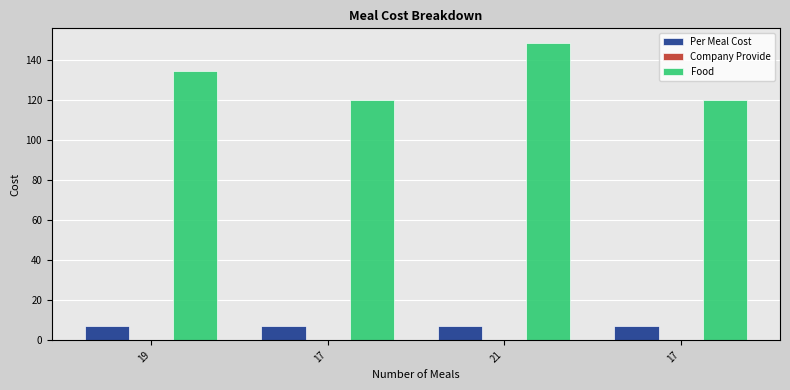

Reading right to left, transcribe all the data shown in this chart.

Per Meal Cost: 7.1	7.1	7.1	7.1
Company Provide: 0.0	0.0	0.0	0.0
Food: 120.2	148.5	120.2	134.3